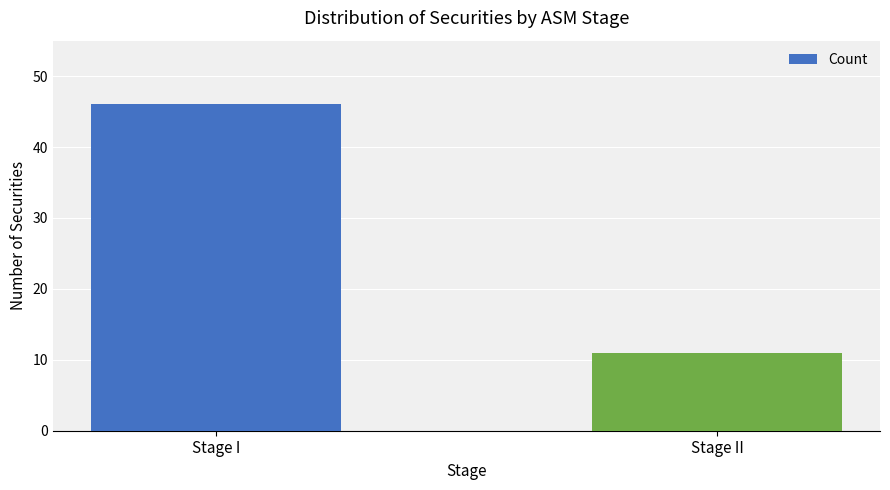

At which category does the chart reach its peak across all series?

Stage I